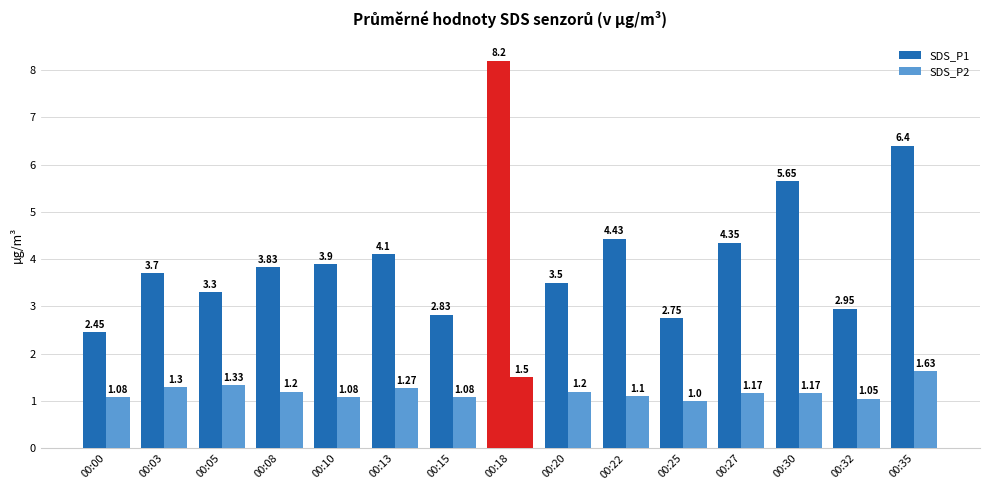

Reading left to right, what are all the values shown in this chart?

SDS_P1: 00:00=2.5	00:03=3.7	00:05=3.3	00:08=3.8	00:10=3.9	00:13=4.1	00:15=2.8	00:18=8.2	00:20=3.5	00:22=4.4	00:25=2.8	00:27=4.3	00:30=5.7	00:32=3.0	00:35=6.4
SDS_P2: 00:00=1.1	00:03=1.3	00:05=1.3	00:08=1.2	00:10=1.1	00:13=1.3	00:15=1.1	00:18=1.5	00:20=1.2	00:22=1.1	00:25=1.0	00:27=1.2	00:30=1.2	00:32=1.1	00:35=1.6